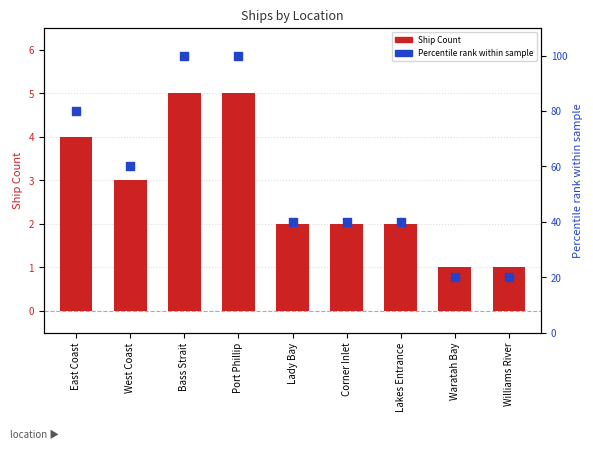

Which series contains the highest Y value?

Percentile rank